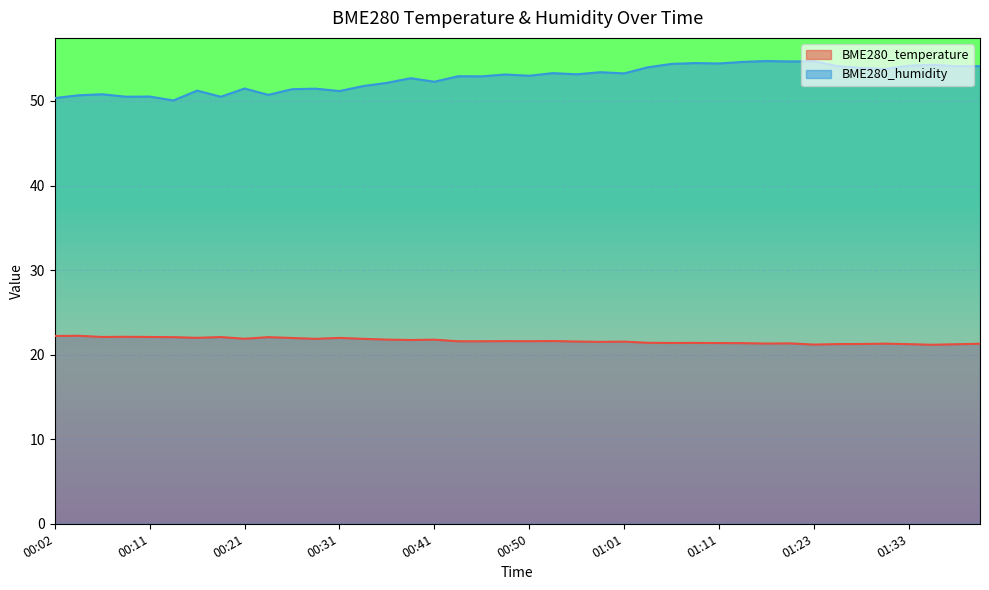

List the series in order of their overall mean, lowest first.

BME280_temperature, BME280_humidity